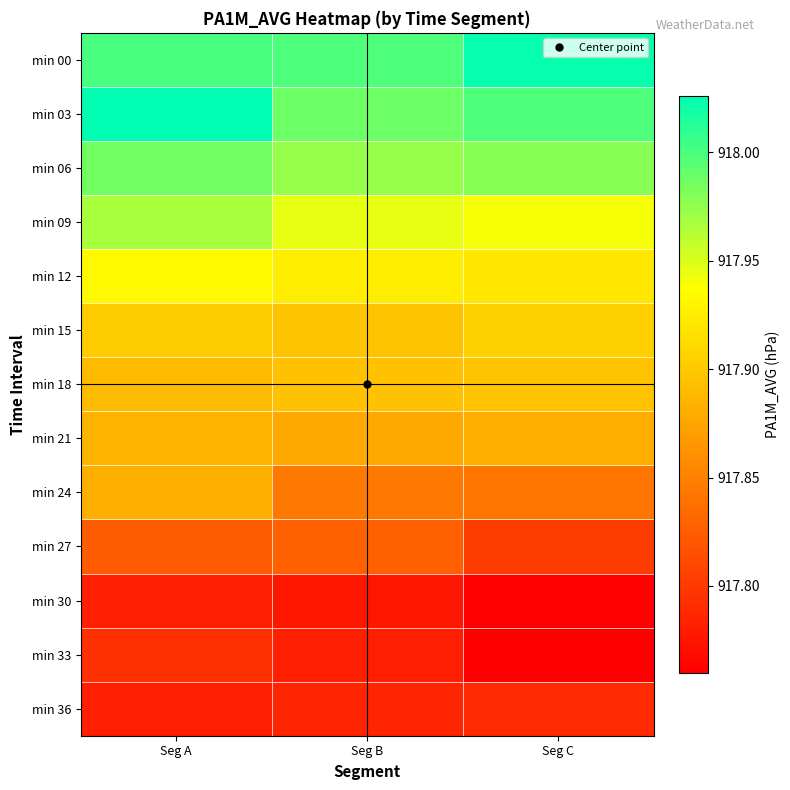

At which category is the sum across all series the highest?

Seg A